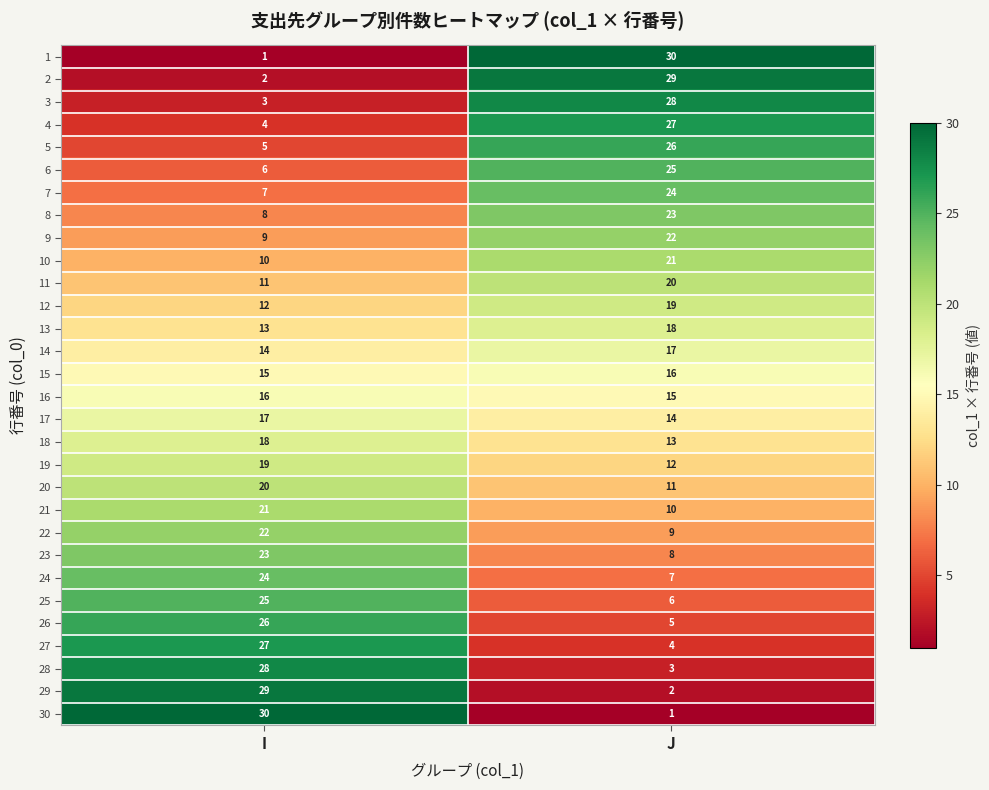

What is the sum of all 8 values?

31